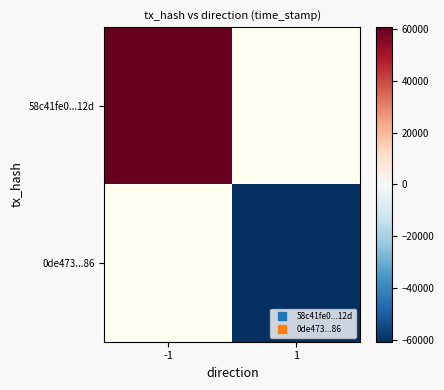

Which series has the largest range (max minus min)?

58c41fe0...12d